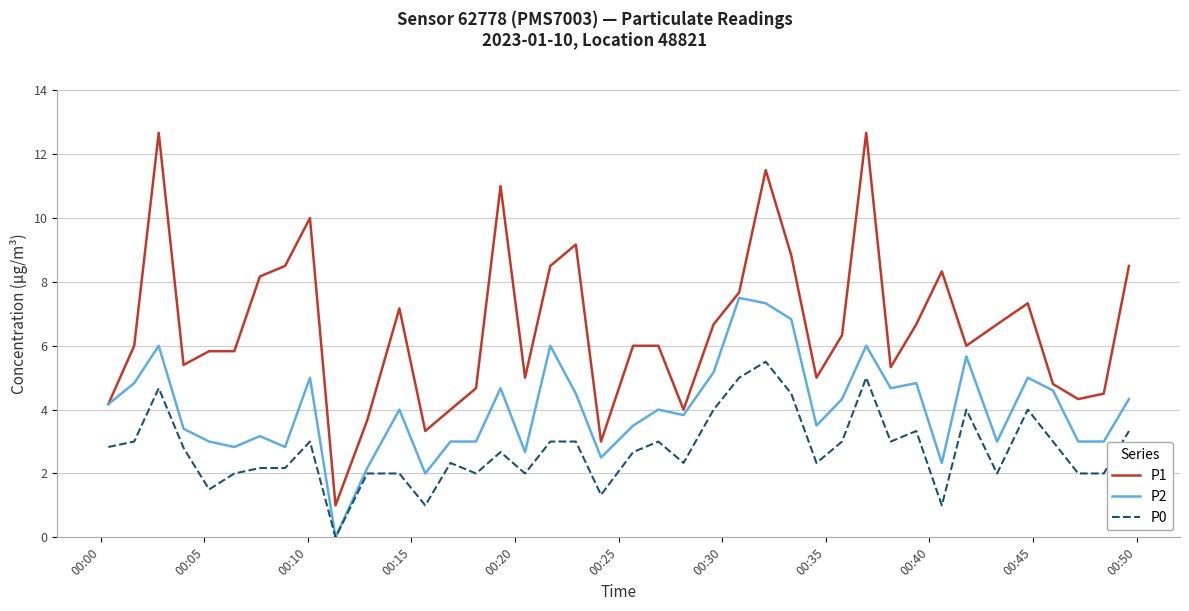

List the series in order of their overall mean, lowest first.

P0, P2, P1